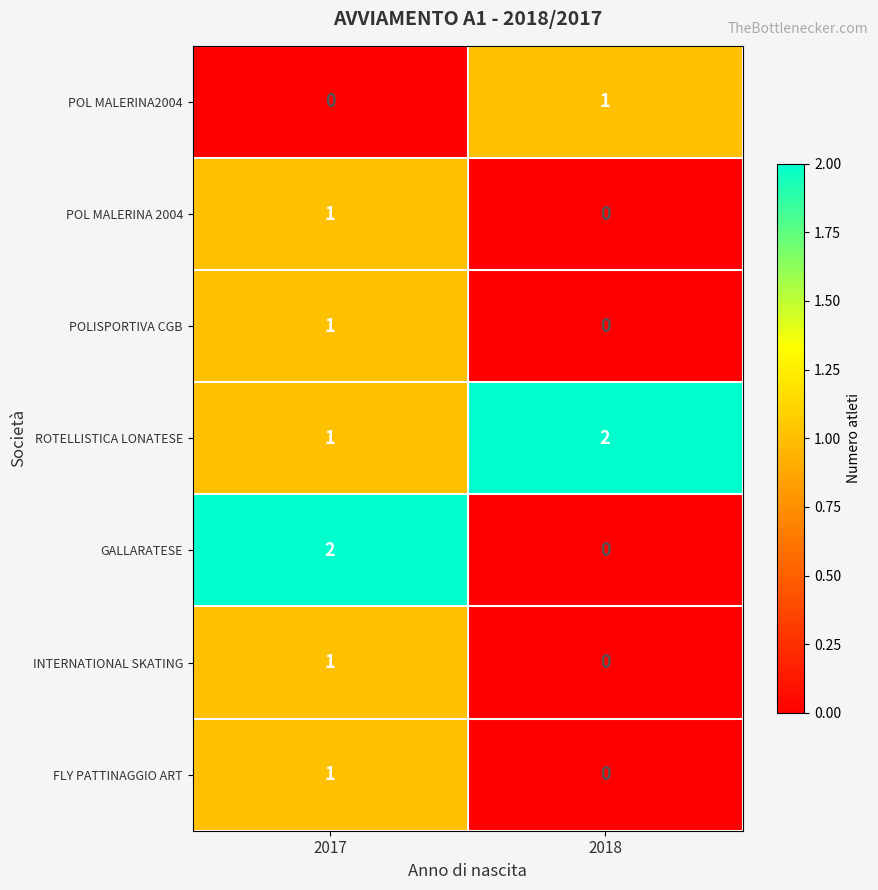

At which label is FLY PATTINAGGIO ART closest to 0?

2018